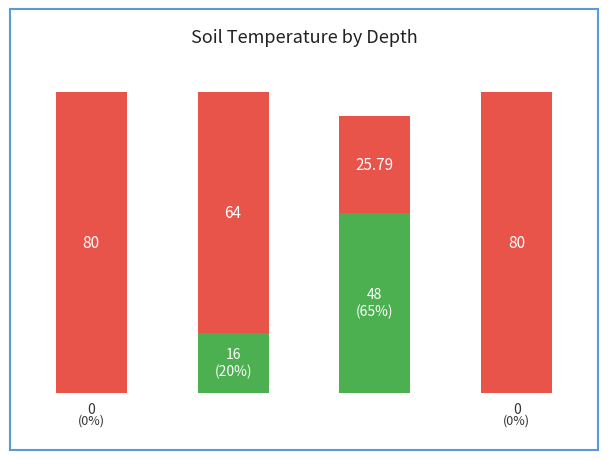

Are the bars horizontal?

No